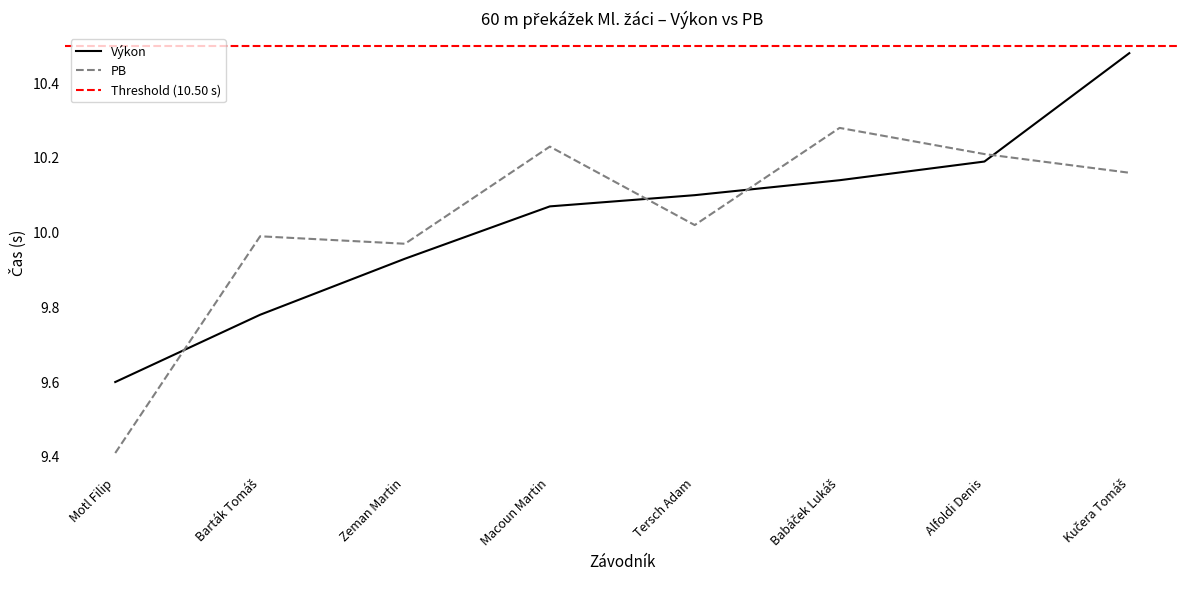

How many data points in Výkon are above 10?

5